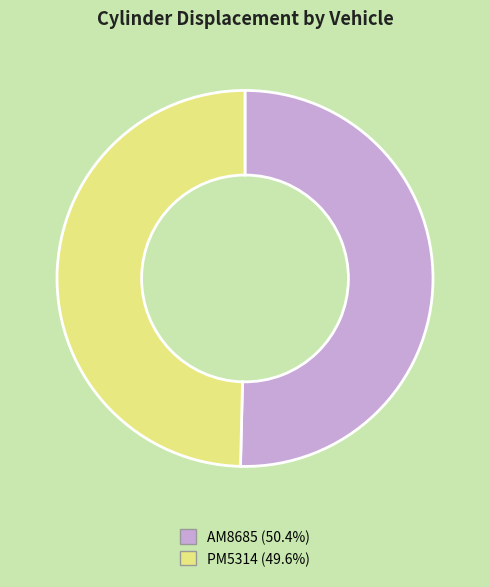

What is the ratio of the value at AM8685 (50.4%) to the value at PM5314 (49.6%)?

1.0